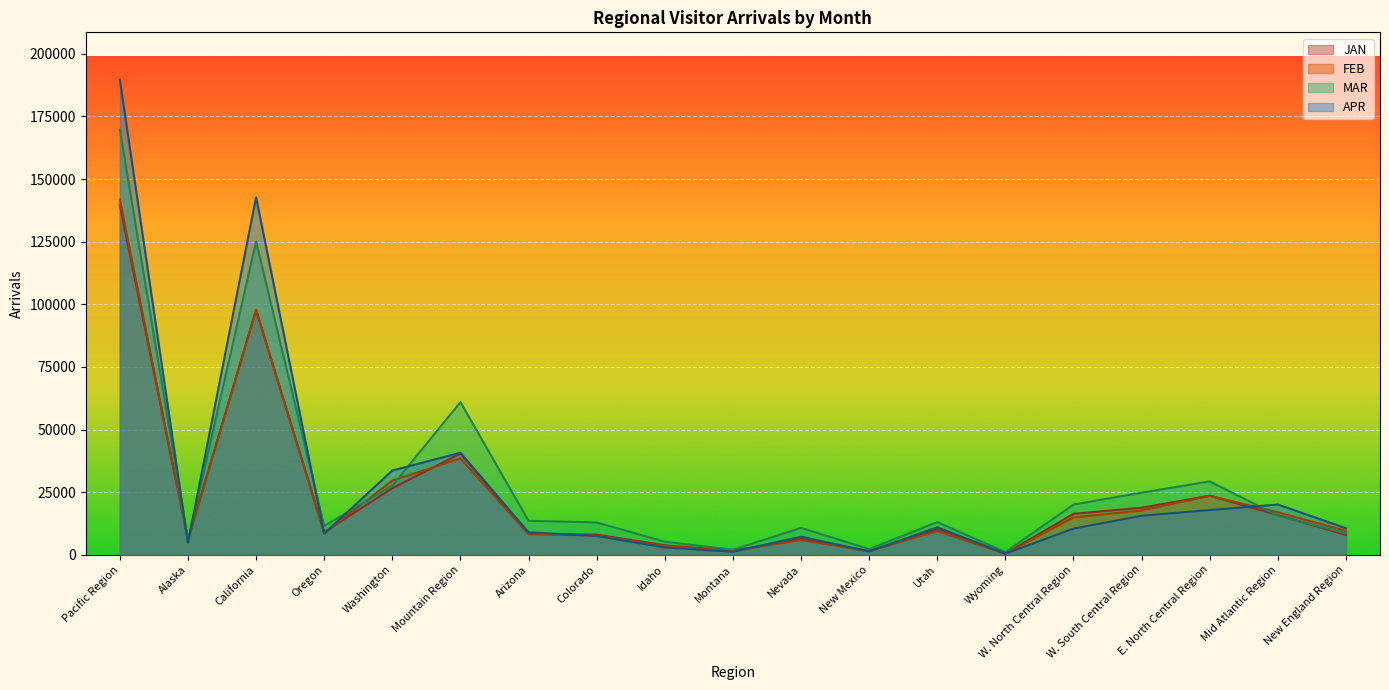

What is the label of the 16th point from the left?

W. South Central Region